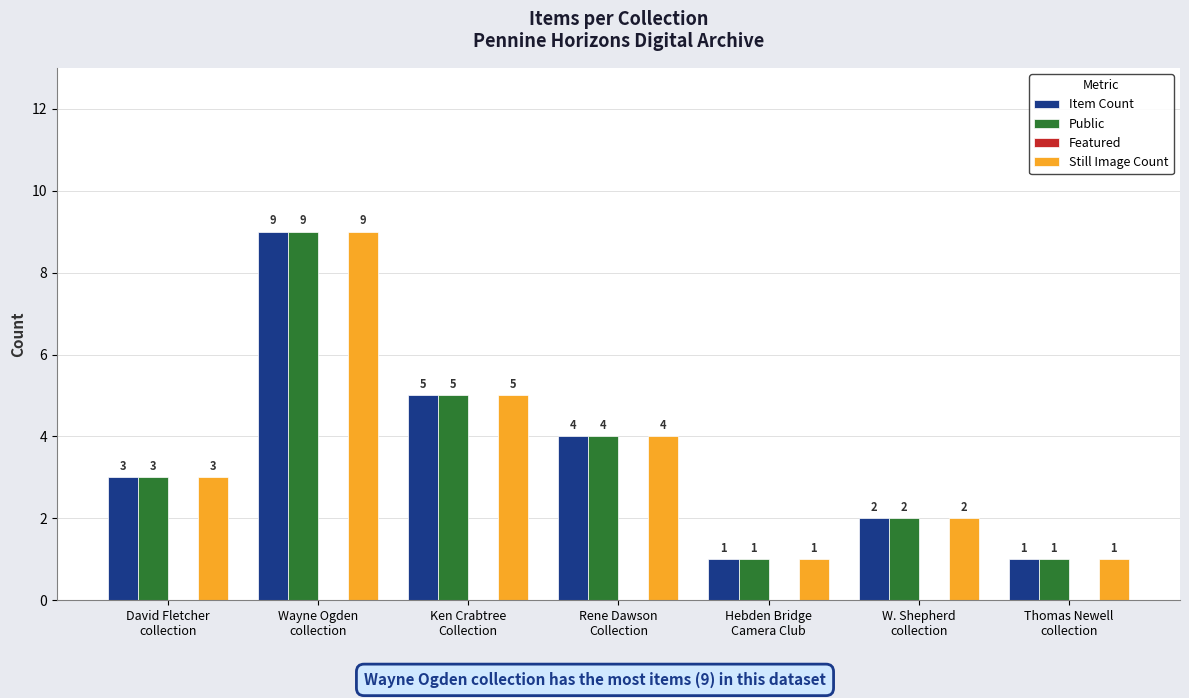

What is the difference between the maximum and minimum values in the Public series?

8